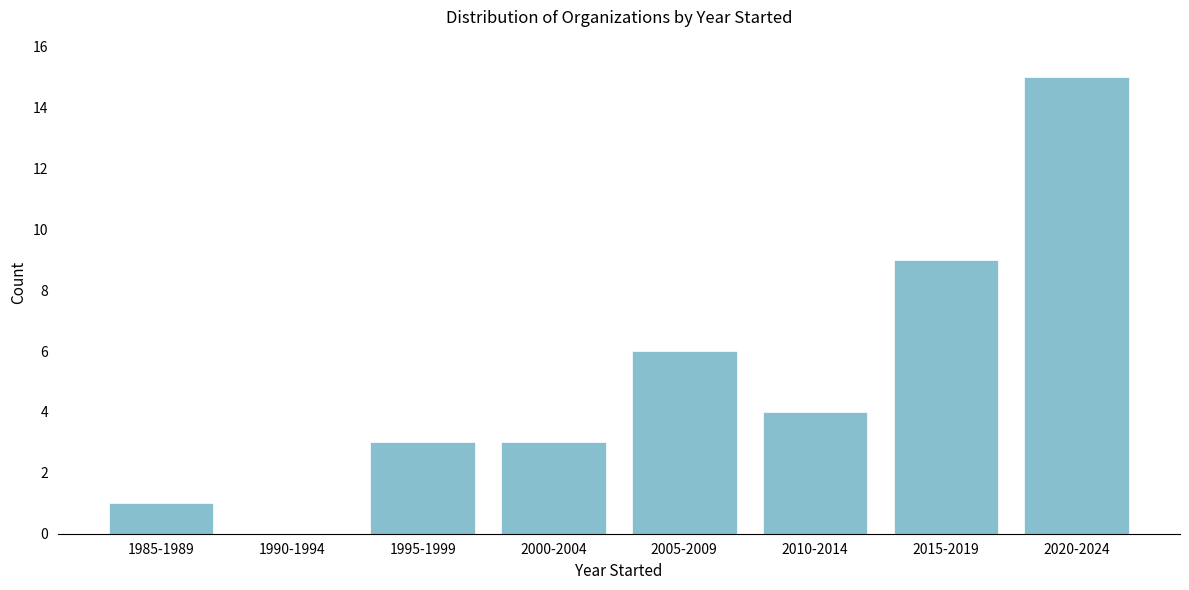

Reading left to right, list all the values displayed in this chart.

1985-1989=1	1990-1994=0	1995-1999=3	2000-2004=3	2005-2009=6	2010-2014=4	2015-2019=9	2020-2024=15